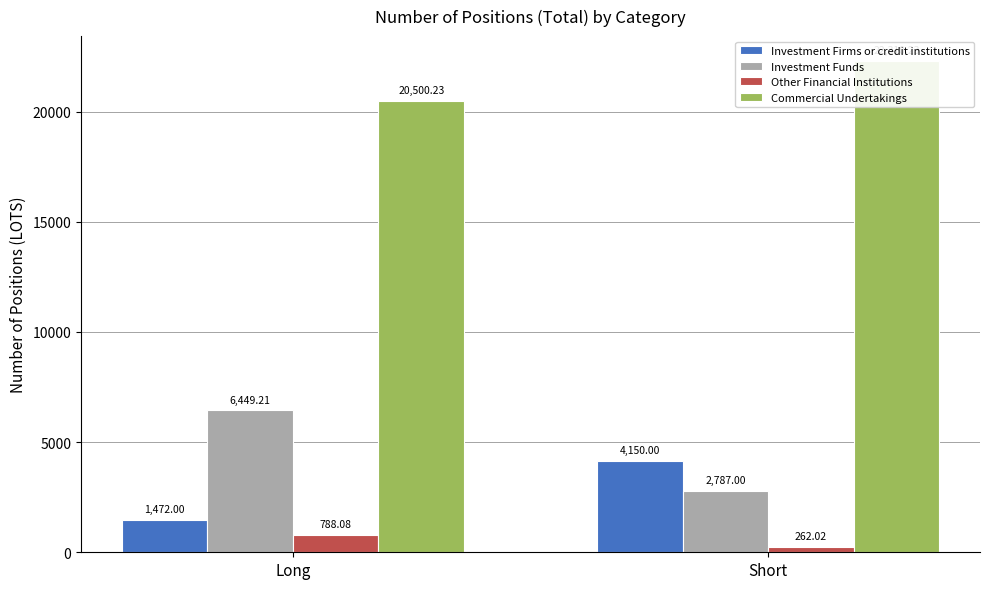

At which category is the sum across all series the highest?

Short